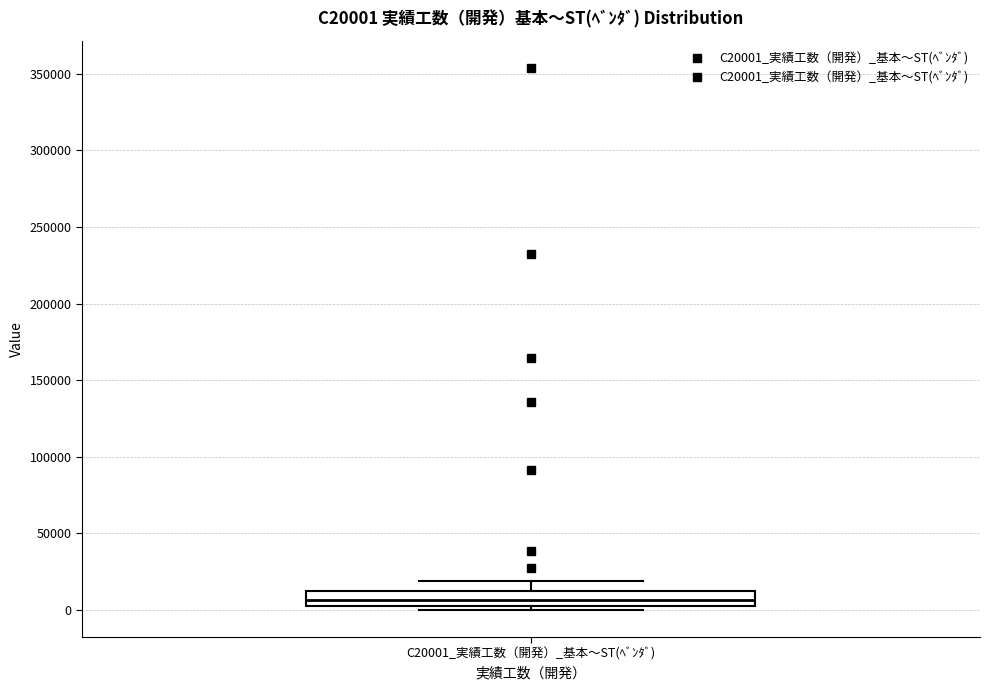

Read this box plot against the y-axis: the position of the median line, the range covered by the box, and the ends of both whiskers. The values are not printed on the chart, so give them approximately, as read against the axis.

median 5000 (inside the box), box 5000 to 15000, whiskers 0 to 20000